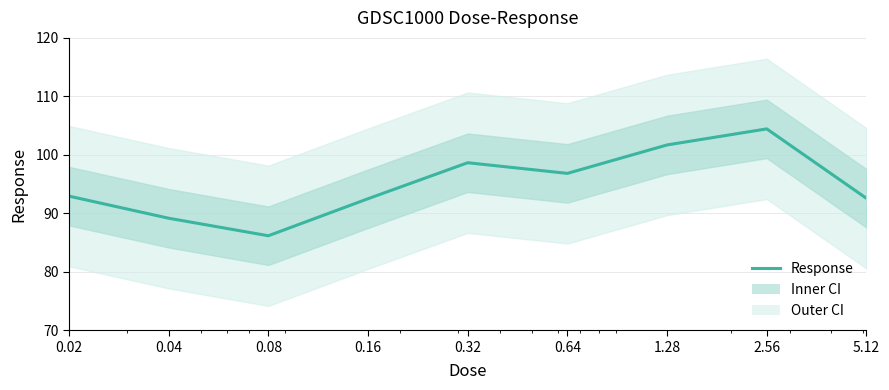

At which label does the data first exceed 92?

0.02